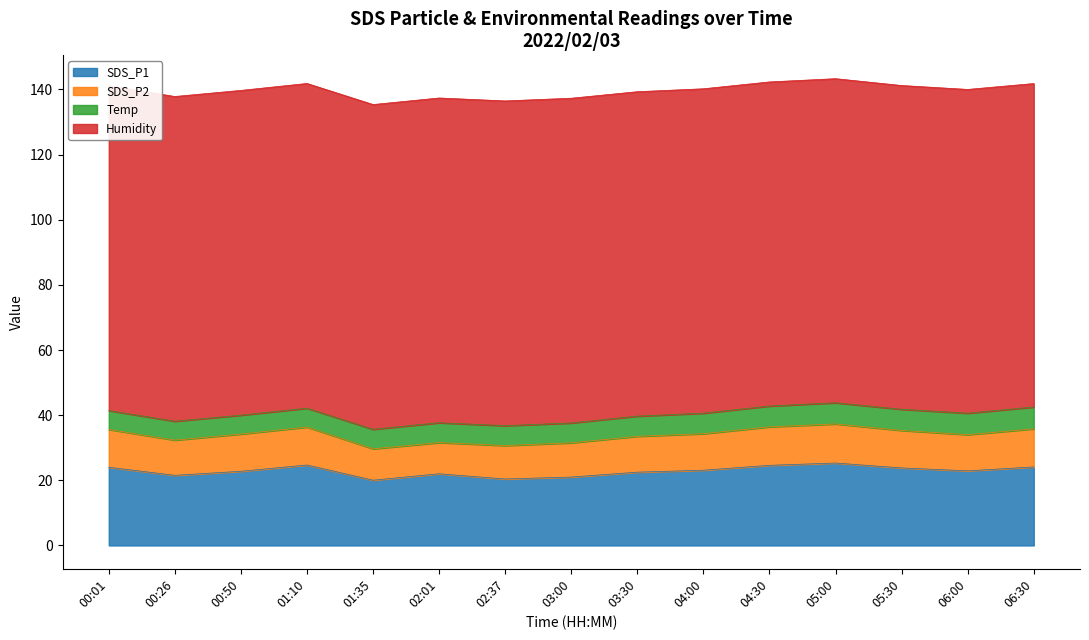

Which series changed the most between 02:01 and 06:30?

SDS_P2